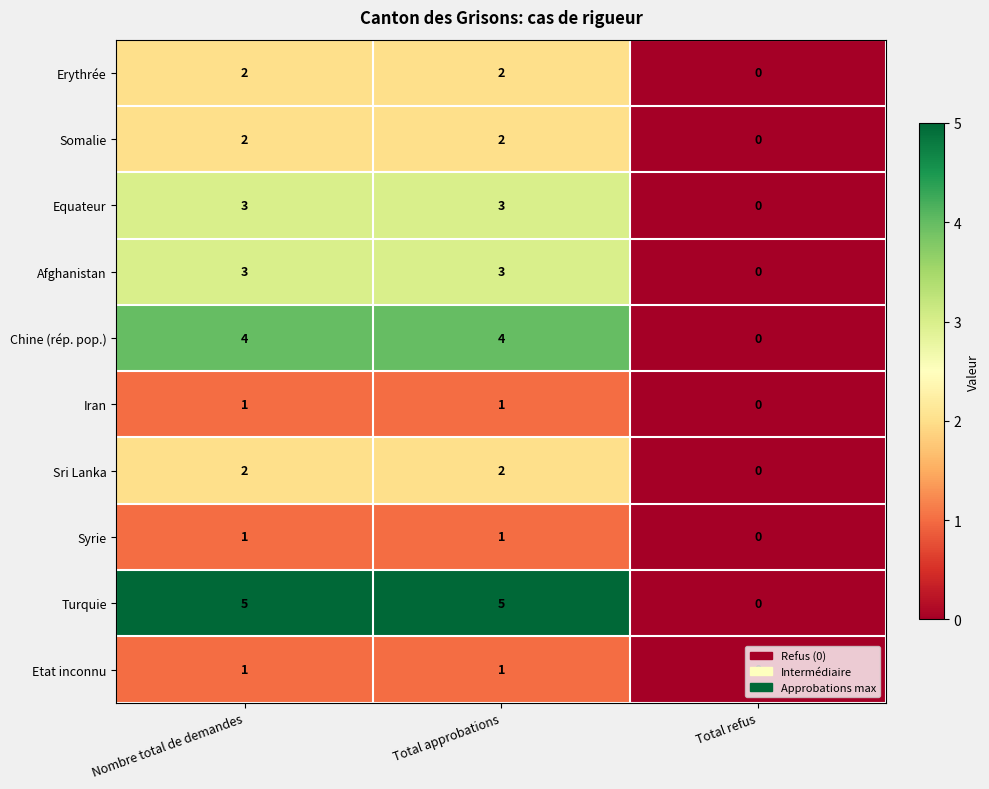

Which series has the widest spread of values?

Turquie